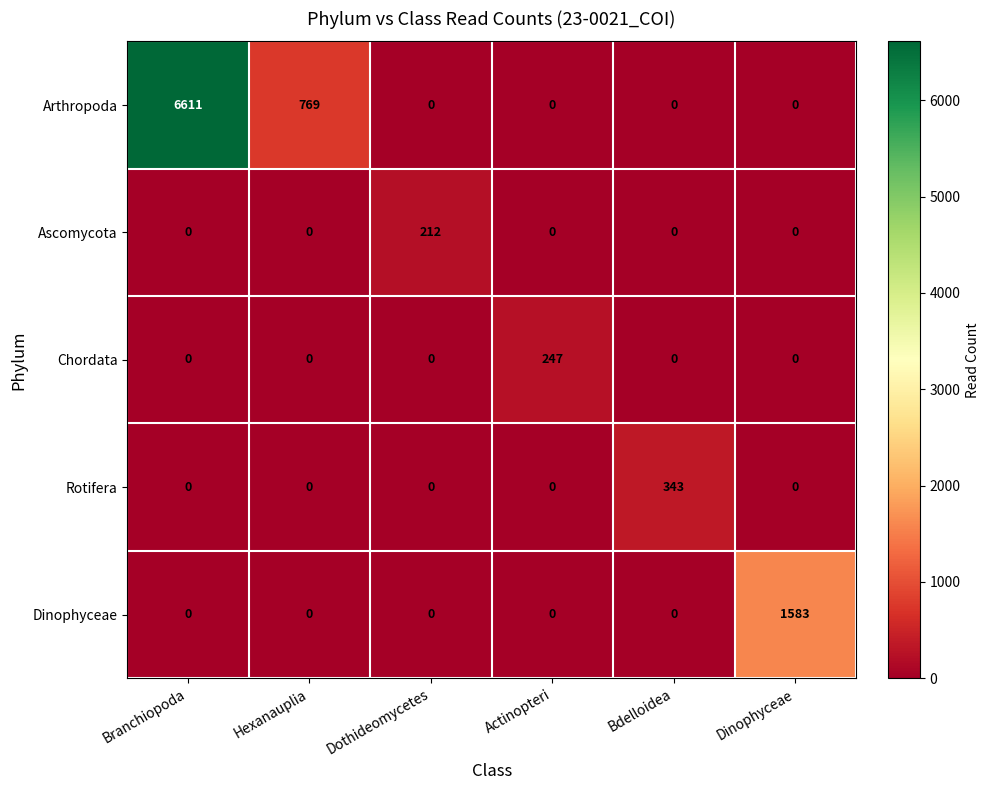

What is the average value of the Dinophyceae series?

264